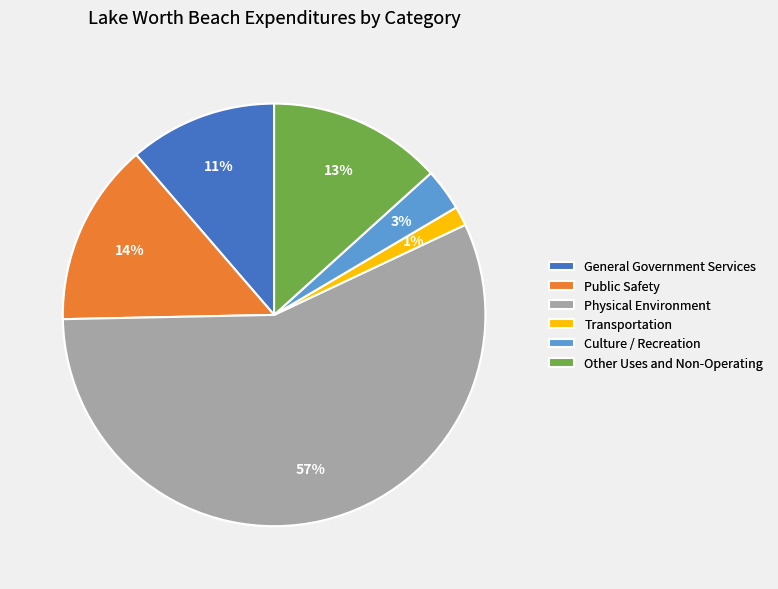

Which has a higher value, Physical Environment or Other Uses and Non-Operating?

Physical Environment